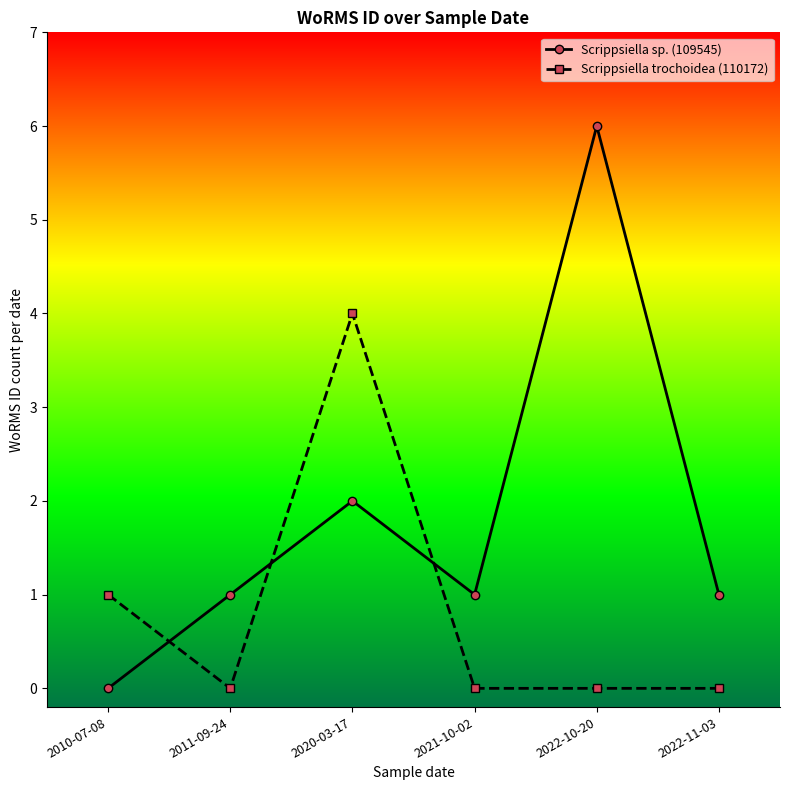

True or false: Scrippsiella trochoidea (110172) has more than 0 interior local peaks.

True